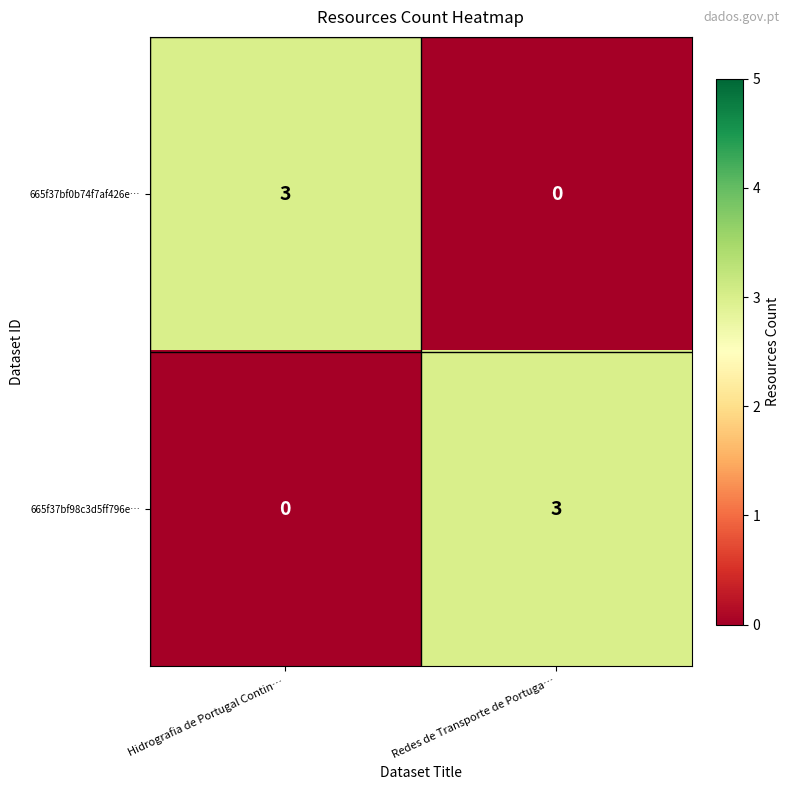

At which label is 665f37bf98c3d5ff796e… closest to 1?

Hidrografia de Portugal Contin…